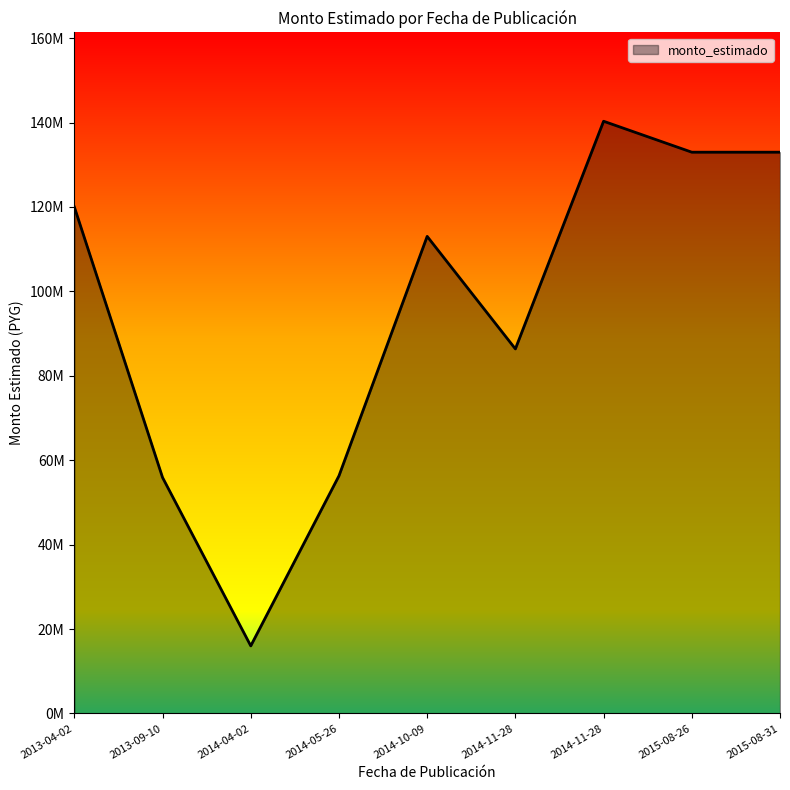

Which has a higher value, 2014-10-09 or 2014-11-28?

2014-11-28